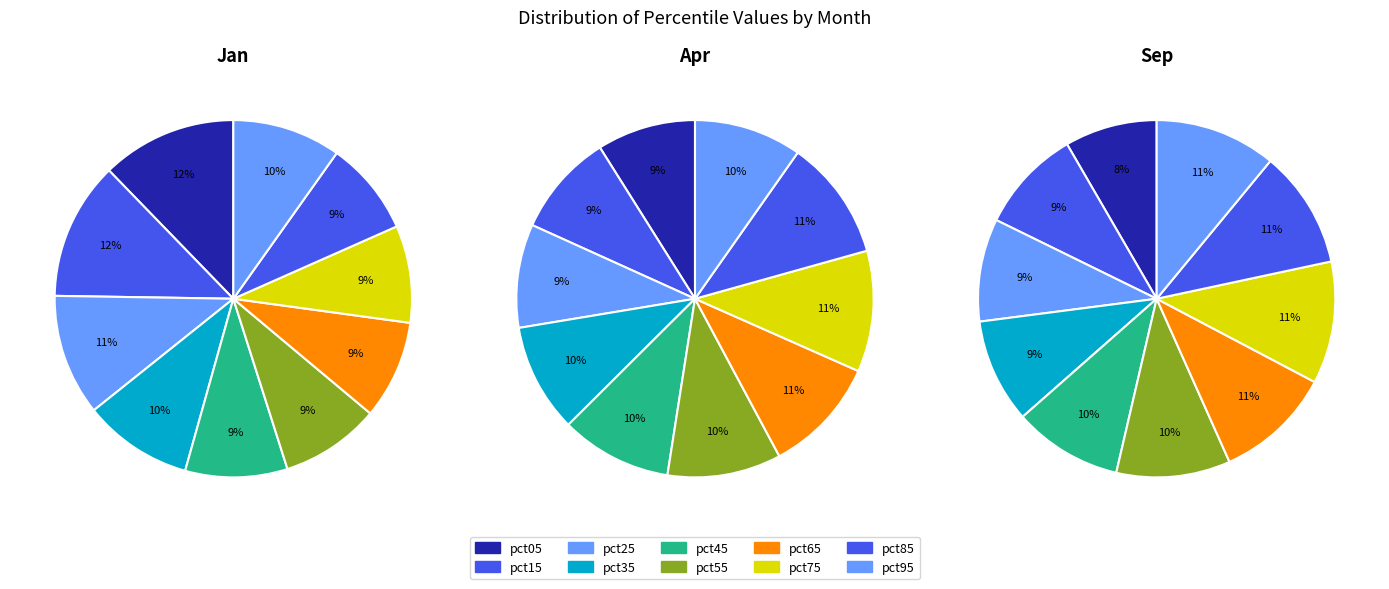

To the nearest percent, what percentage of the pie is pct35?

9%